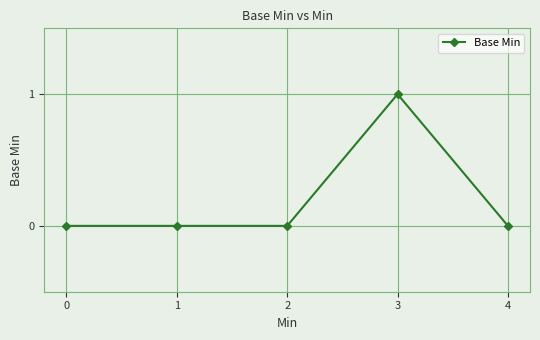

The value at 2 is -1. True or false?

False